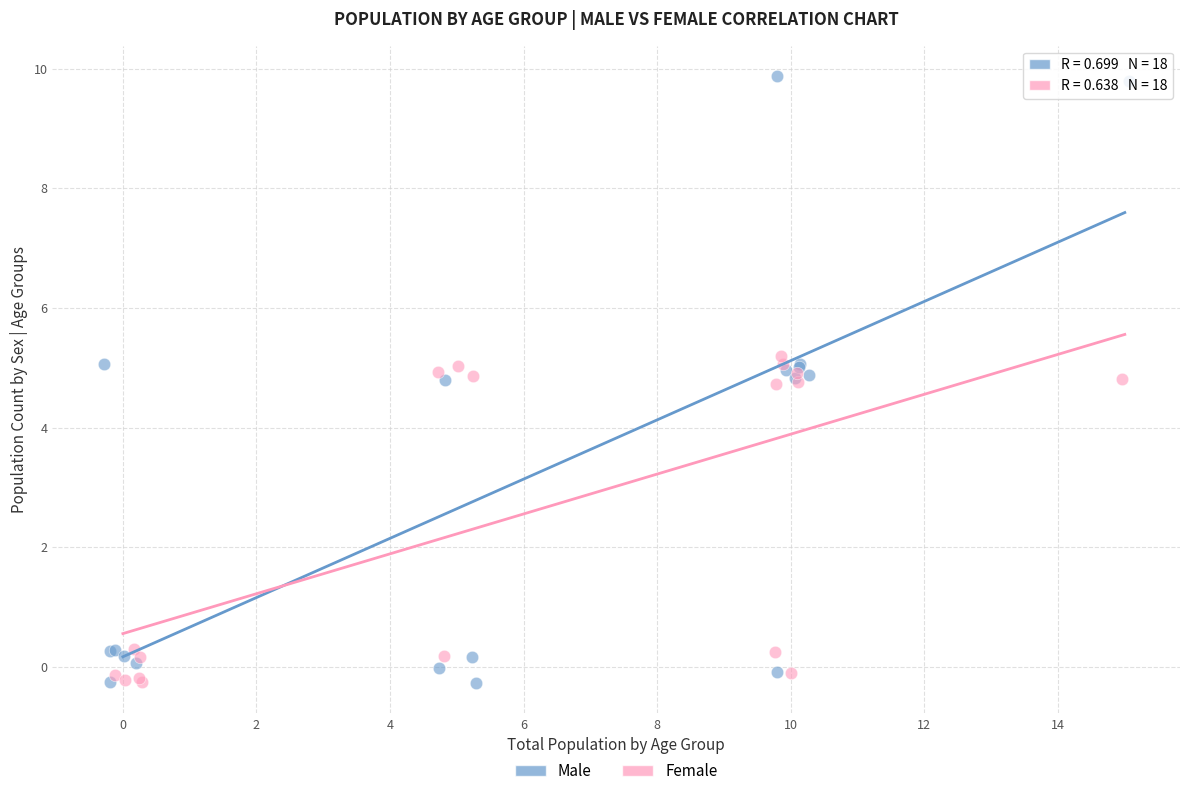

Which series reaches the maximum Y coordinate?

Male